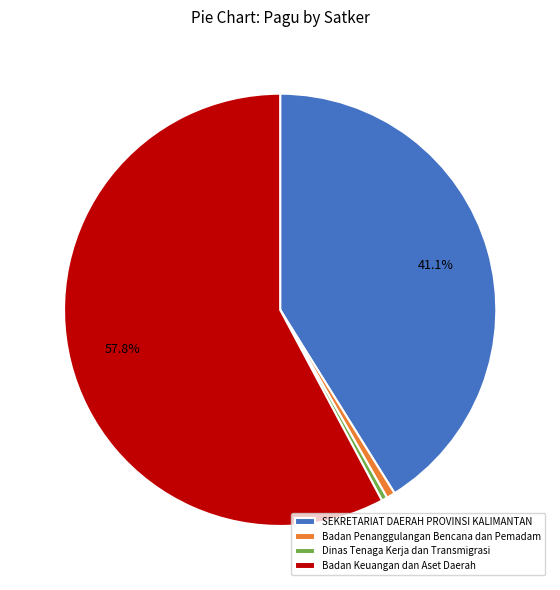

To the nearest percent, what is the combined percentage of SEKRETARIAT DAERAH PROVINSI KALIMANTAN and Badan Keuangan dan Aset Daerah?

99%